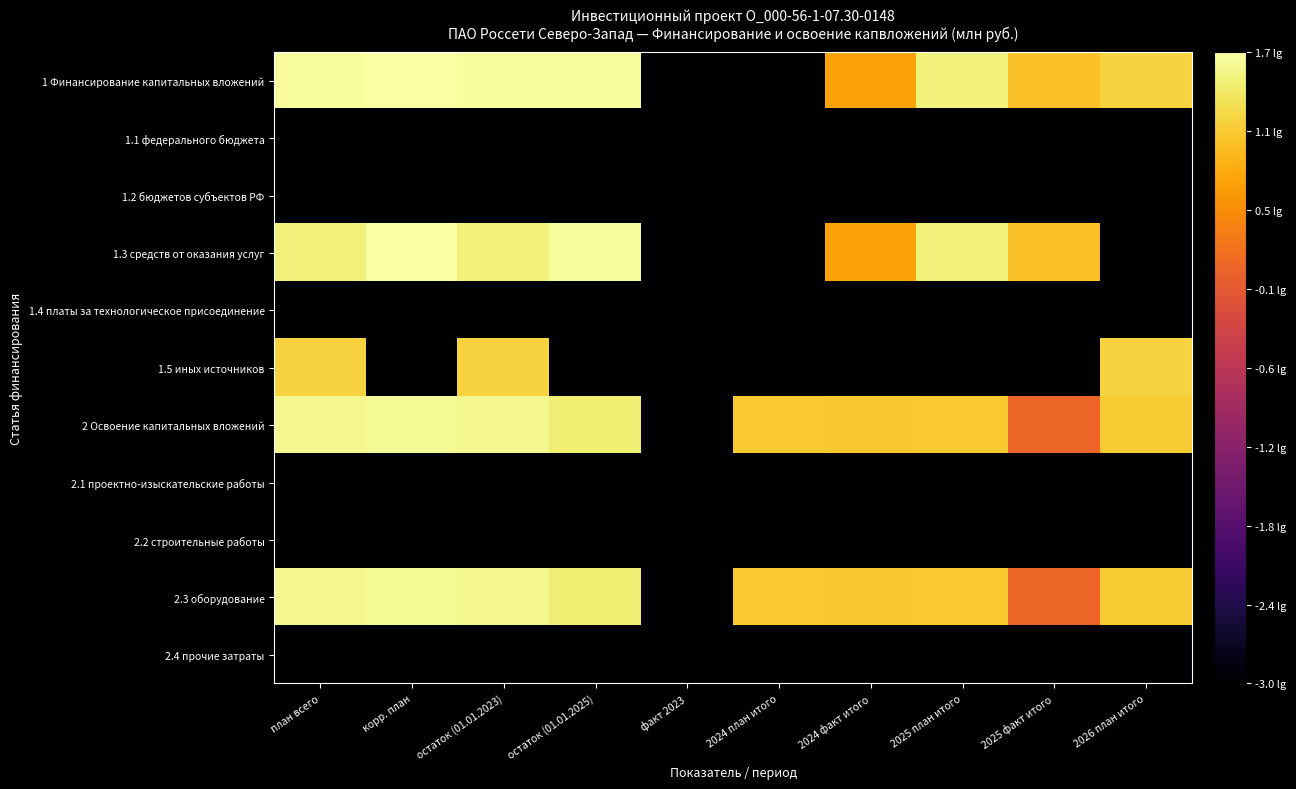

What is the minimum value shown in the chart?

-3.0